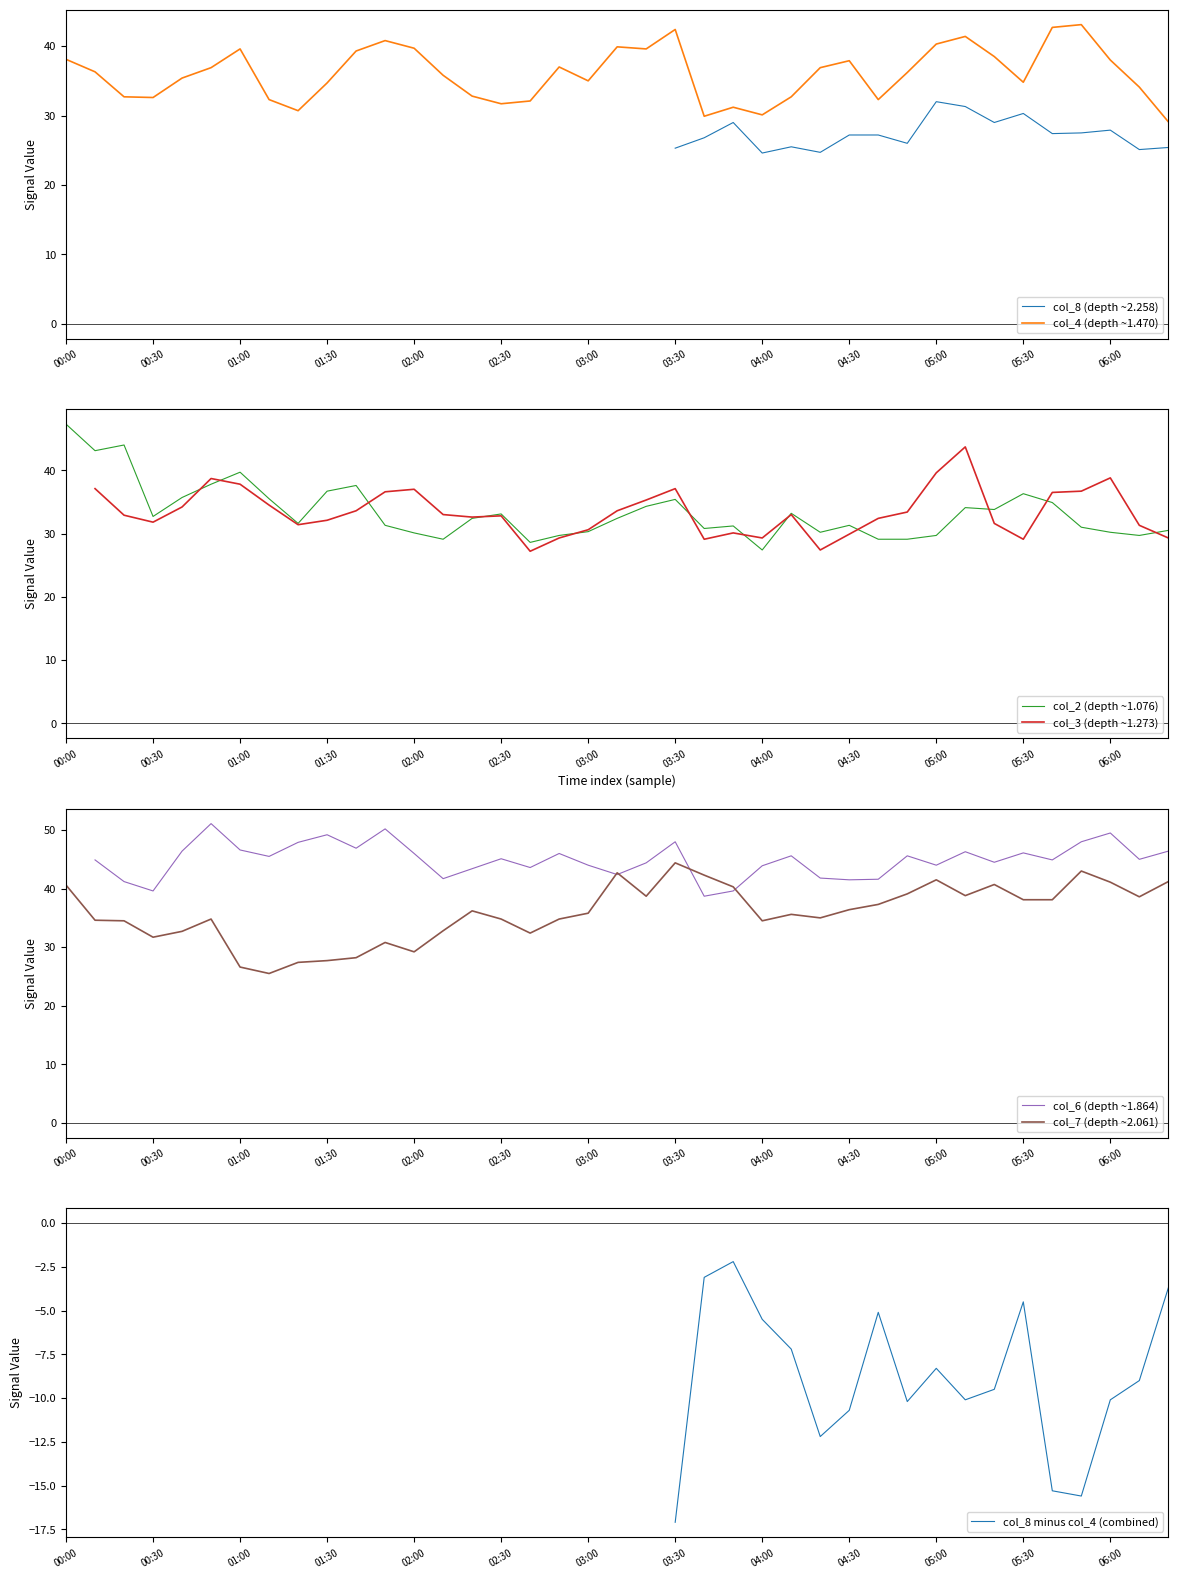

What is the highest value of the col_4 (depth ~1.470) series?

43.1